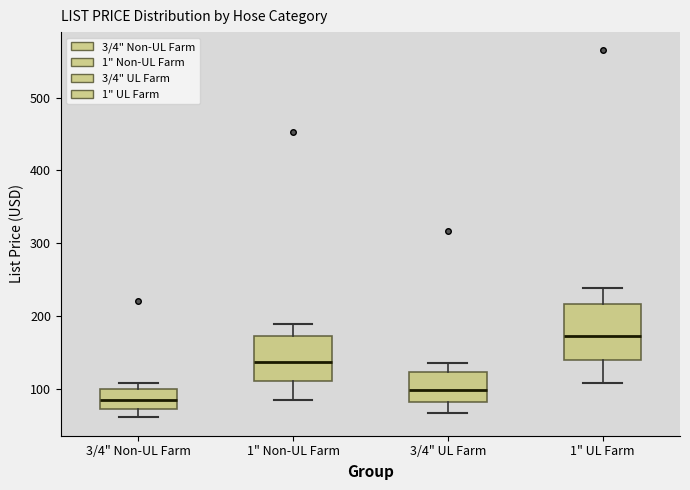

Reading left to right, read every box against the y-axis: the position of its median line, the range the box covers, and the ends of its whiskers. The values are not printed on the chart, so give them approximately, as read against the axis.

3/4" Non-UL Farm: median 80, box 70 to 100, whiskers 60 to 110
1" Non-UL Farm: median 140, box 110 to 170, whiskers 80 to 190
3/4" UL Farm: median 100, box 80 to 120, whiskers 70 to 140
1" UL Farm: median 170, box 140 to 220, whiskers 110 to 240